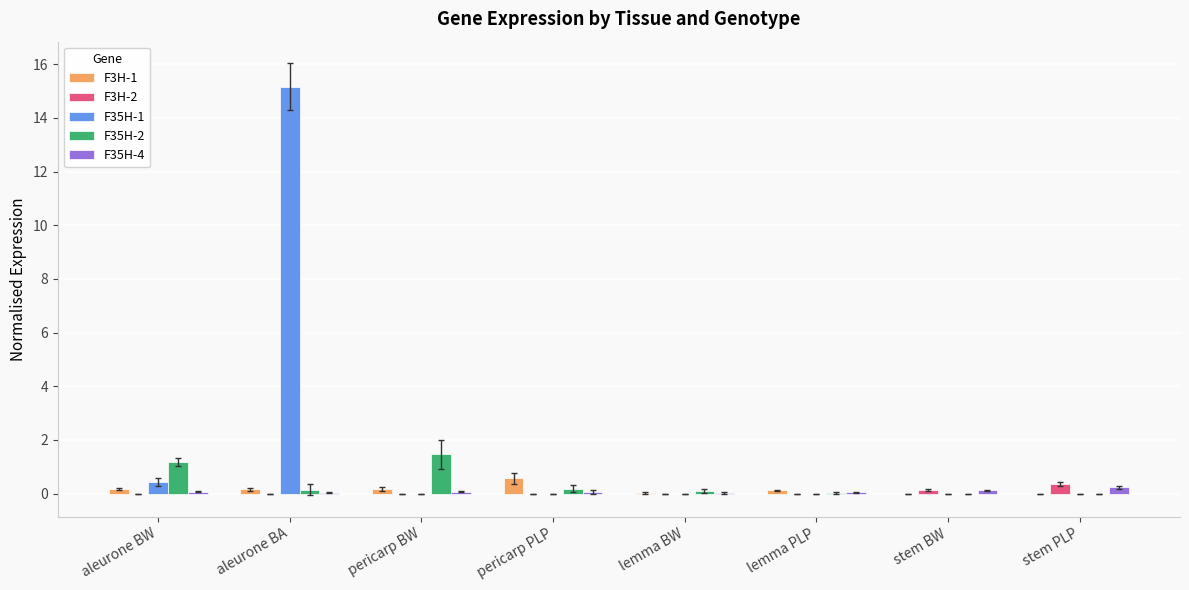

What is the sum of all F35H-1 values?

15.6